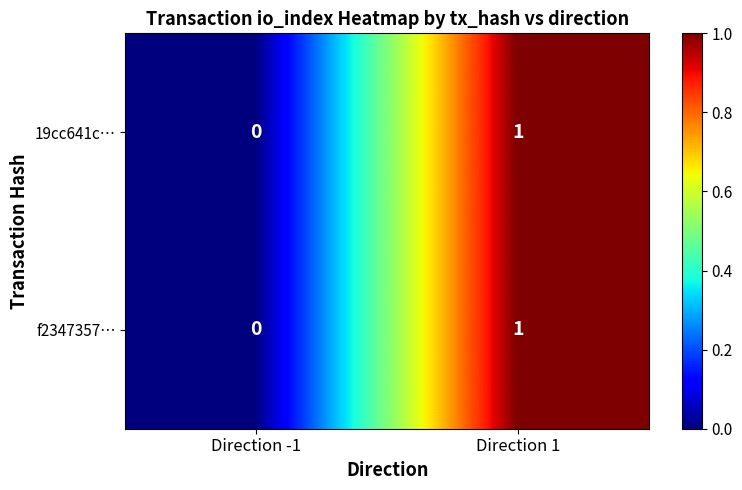

The 19cc641c… series shows 0 at Direction 1. True or false?

False